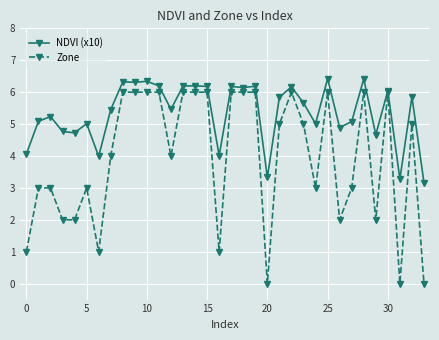

What is the difference between the maximum and minimum values in the Zone series?

6.0